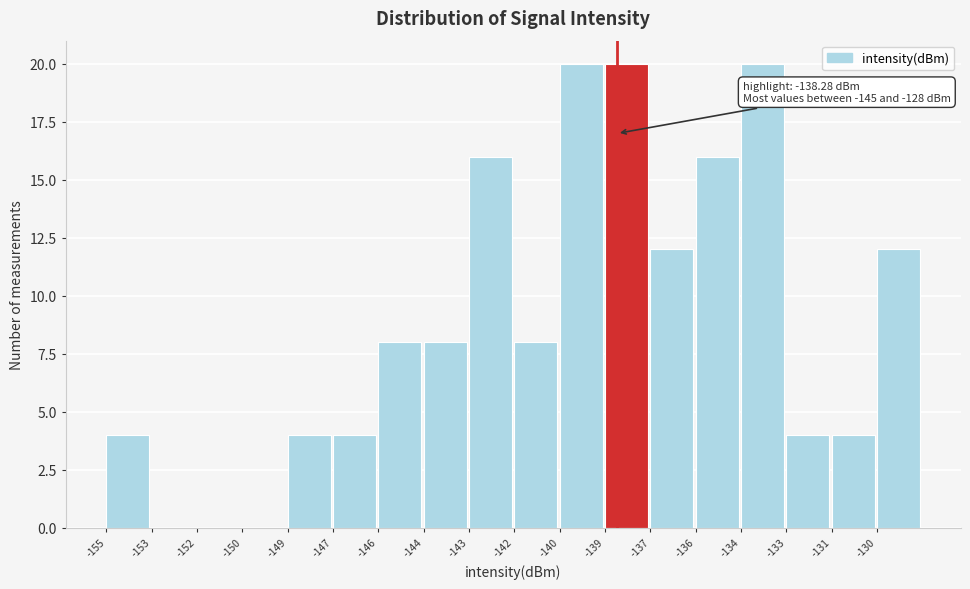

Reading left to right, extract all data points from this chart.

-155=4	-153=0	-152=0	-150=0	-149=4	-147=4	-146=8	-144=8	-143=16	-142=8	-140=20	-139=20	-137=12	-136=16	-134=20	-133=4	-131=4	-130=12